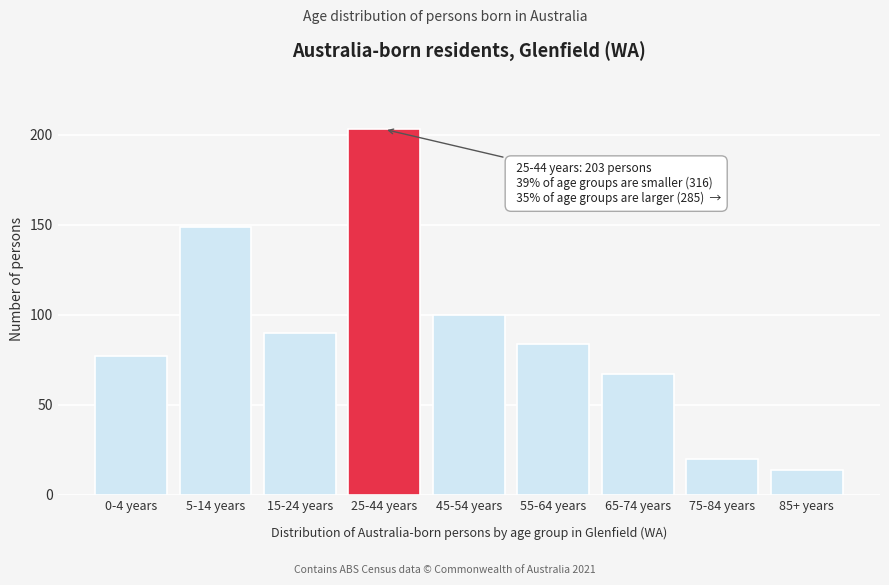

Reading left to right, what are all the values shown in this chart?

0-4 years=77	5-14 years=149	15-24 years=90	25-44 years=203	45-54 years=100	55-64 years=84	65-74 years=67	75-84 years=20	85+ years=14